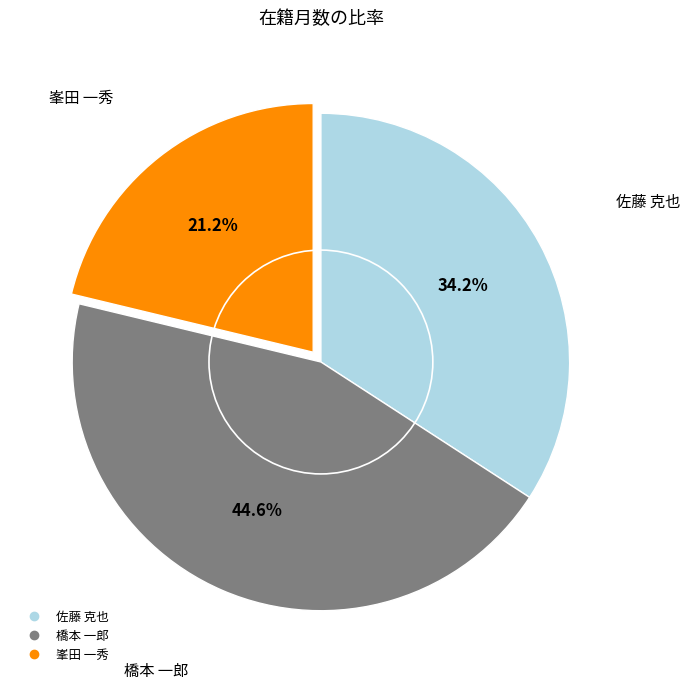

True or false: 峯田 一秀 accounts for 31% of the total.

False